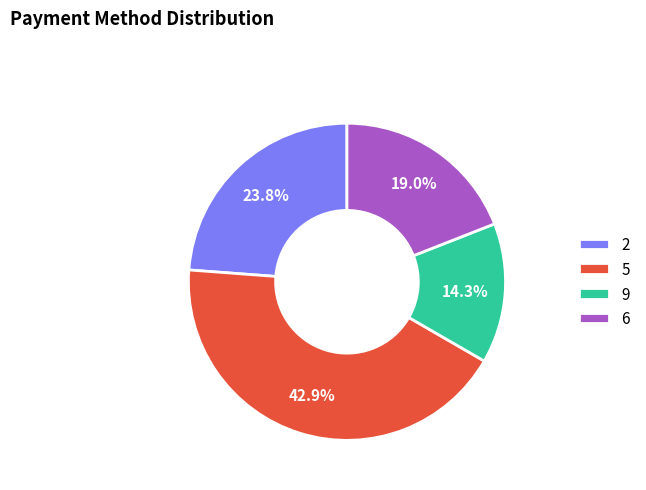

Count the number of slices in the pie.

4